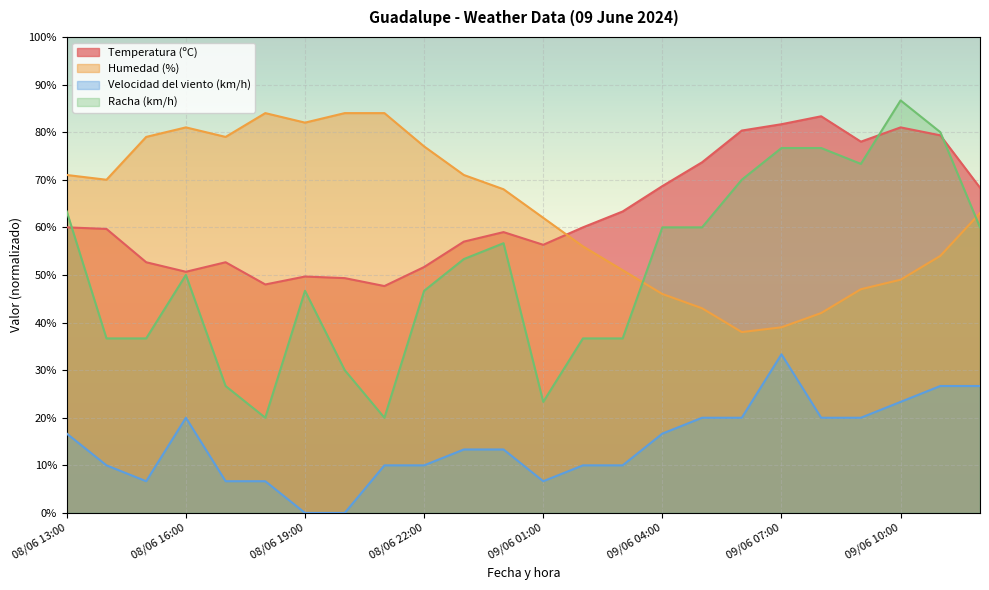

True or false: Velocidad del viento (km/h) has more than 0 interior local peaks.

True